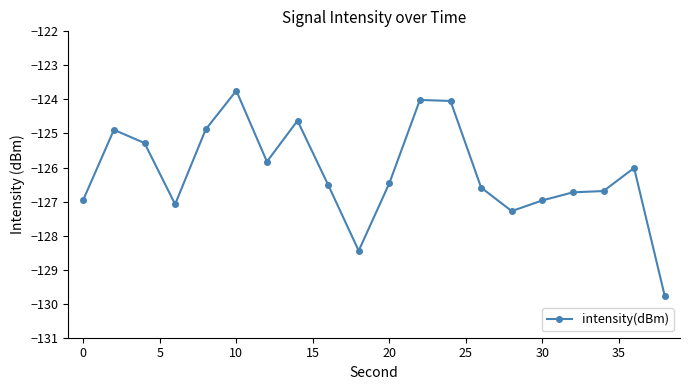

What is the smallest value displayed?

-129.8